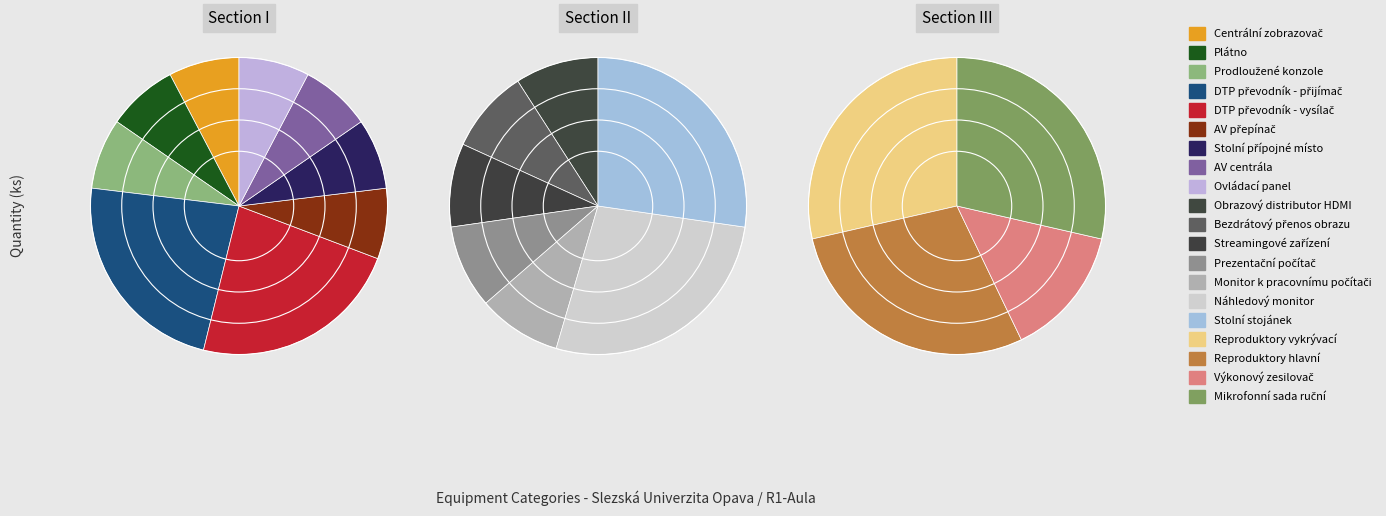

Combined, what portion of the pie is Reproduktory vykrývací and Obrazový distributor HDMI?

9.7%